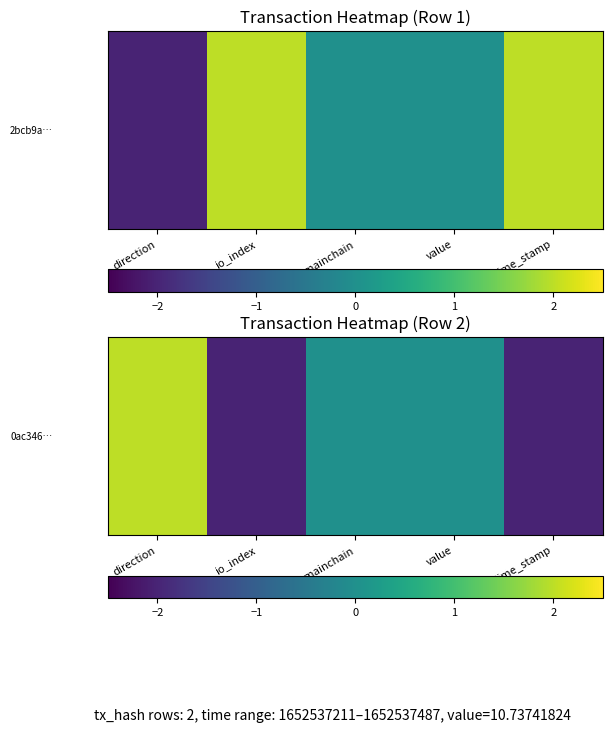

At how many categories does at least one series exceed -1?

3